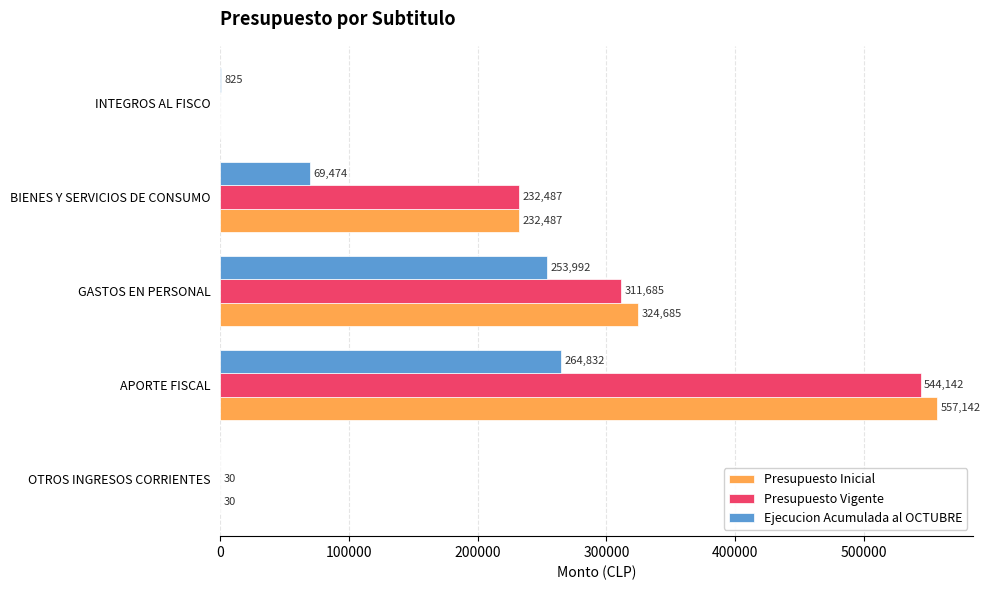

What is the sum of all Presupuesto Vigente values?

1088344